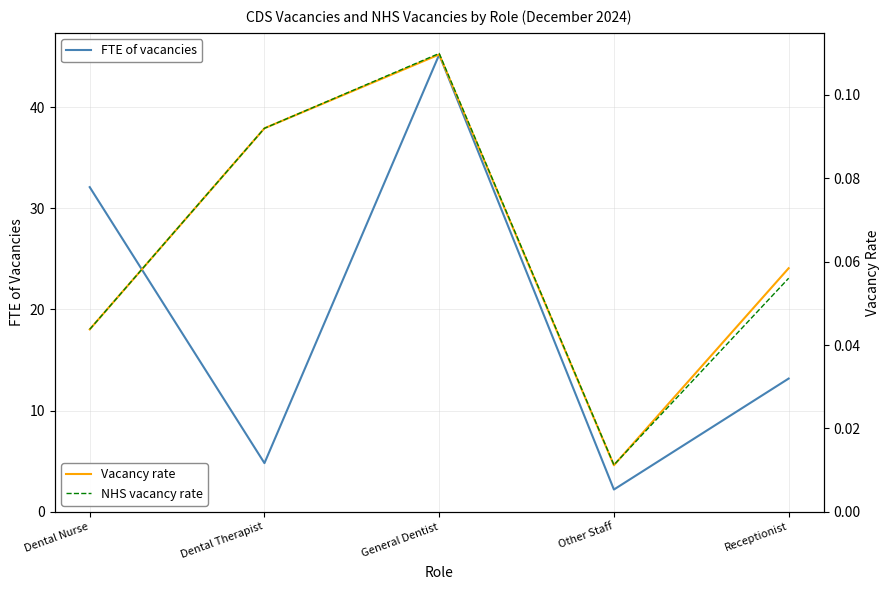

Where is the first local minimum for Vacancy rate?

Other Staff